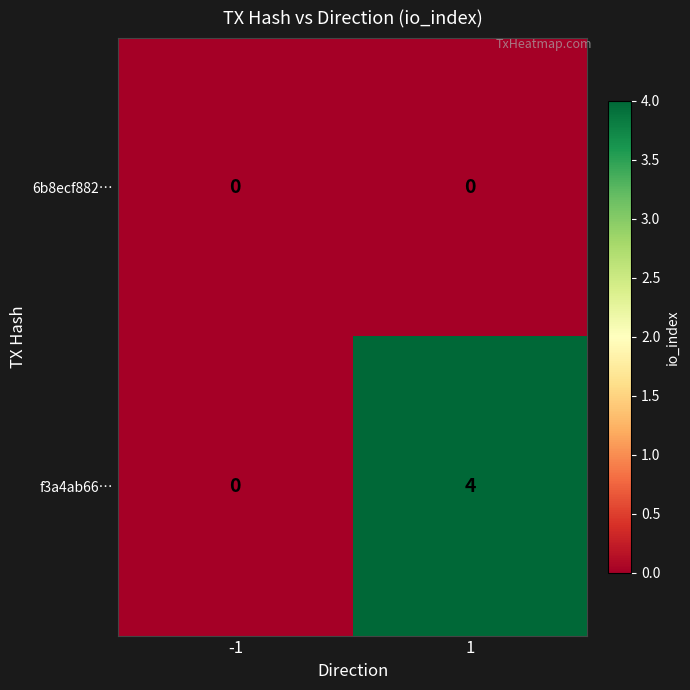

Rank the series by their maximum value, from highest to lowest.

f3a4ab66…, 6b8ecf882…